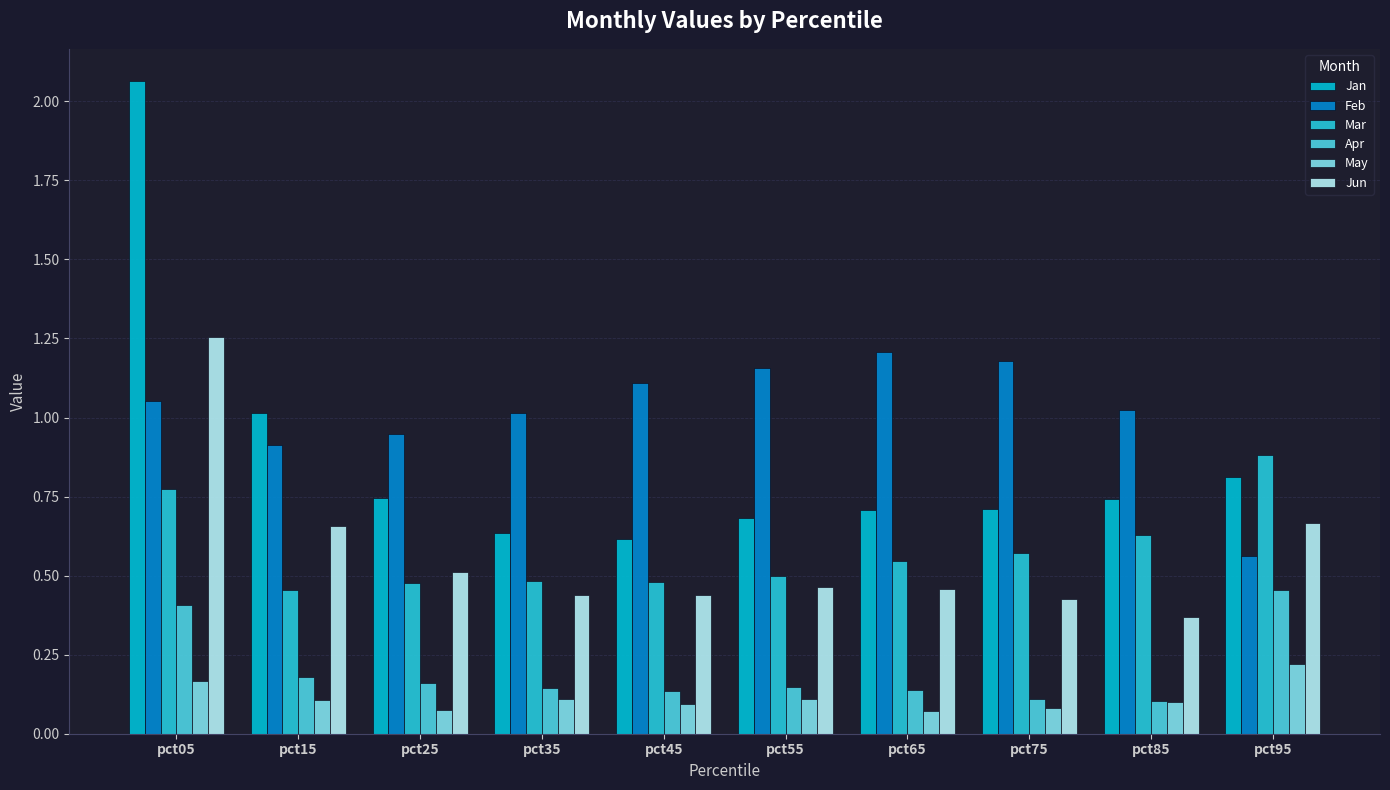

Reading left to right, extract all data points from this chart.

Jan: 2.1	1.0	0.7	0.6	0.6	0.7	0.7	0.7	0.7	0.8
Feb: 1.1	0.9	0.9	1.0	1.1	1.2	1.2	1.2	1.0	0.6
Mar: 0.8	0.5	0.5	0.5	0.5	0.5	0.5	0.6	0.6	0.9
Apr: 0.4	0.2	0.2	0.1	0.1	0.1	0.1	0.1	0.1	0.5
May: 0.2	0.1	0.1	0.1	0.1	0.1	0.1	0.1	0.1	0.2
Jun: 1.3	0.7	0.5	0.4	0.4	0.5	0.5	0.4	0.4	0.7